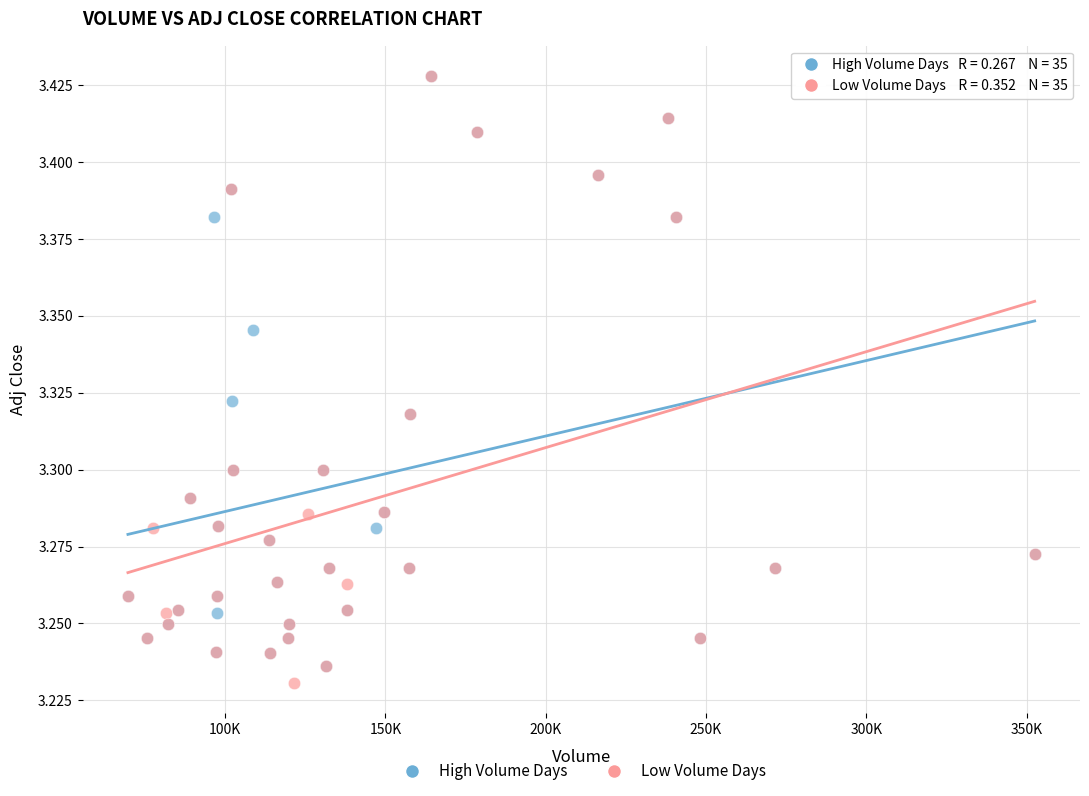

What are all the series names shown in the legend?

High Volume Days, Low Volume Days